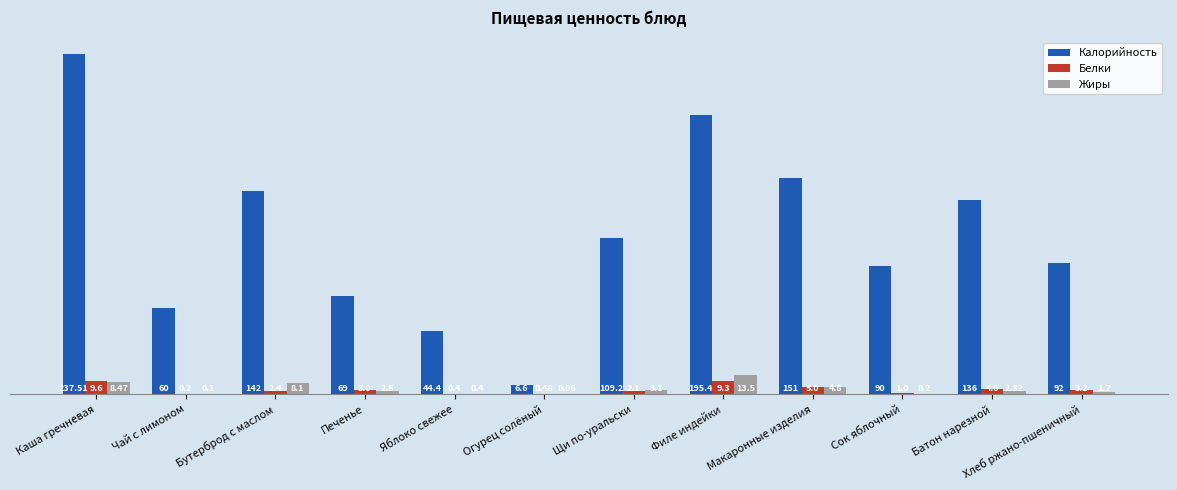

Which series changed the most between Бутерброд с маслом and Филе индейки?

Калорийность